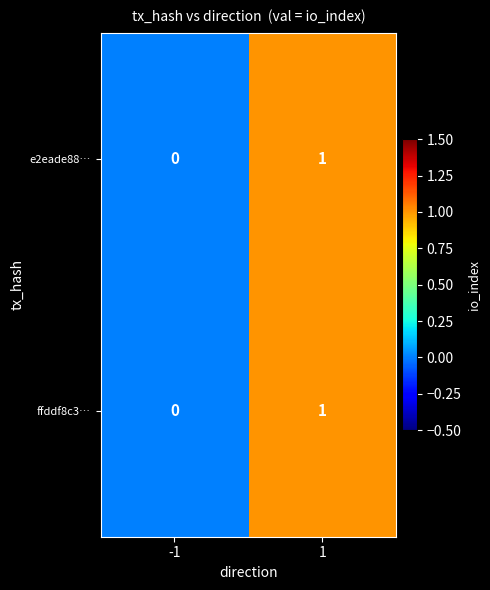

Reading left to right, list all the values displayed in this chart.

e2eade88…: 0	1
ffddf8c3…: 0	1